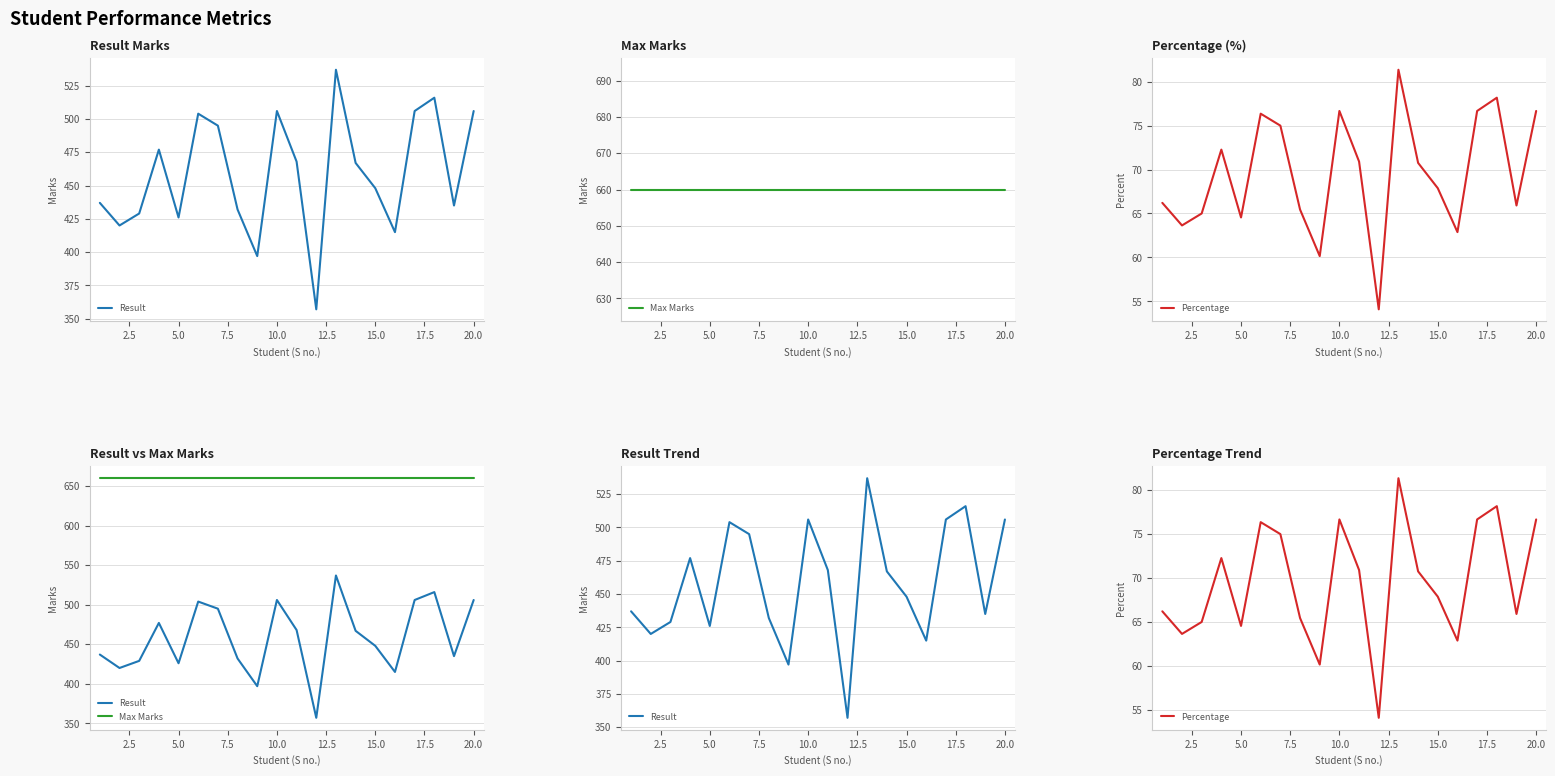

True or false: Result and Max Marks intersect in this chart.

False